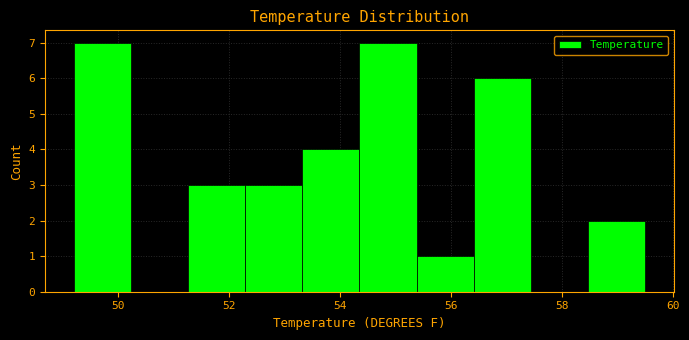

Reading left to right, transcribe this chart: for each bar, give the range it covers on the x-axis and its height. Neither the bar edges nor the heights are printed on the chart, so give them approximately, as read against the axes.

49.2 to 50.2: 7
50.2 to 51.2: 0
51.2 to 52.2: 3
52.2 to 53.4: 3
53.4 to 54.4: 4
54.4 to 55.4: 7
55.4 to 56.4: 1
56.4 to 57.4: 6
57.4 to 58.4: 0
58.4 to 59.6: 2